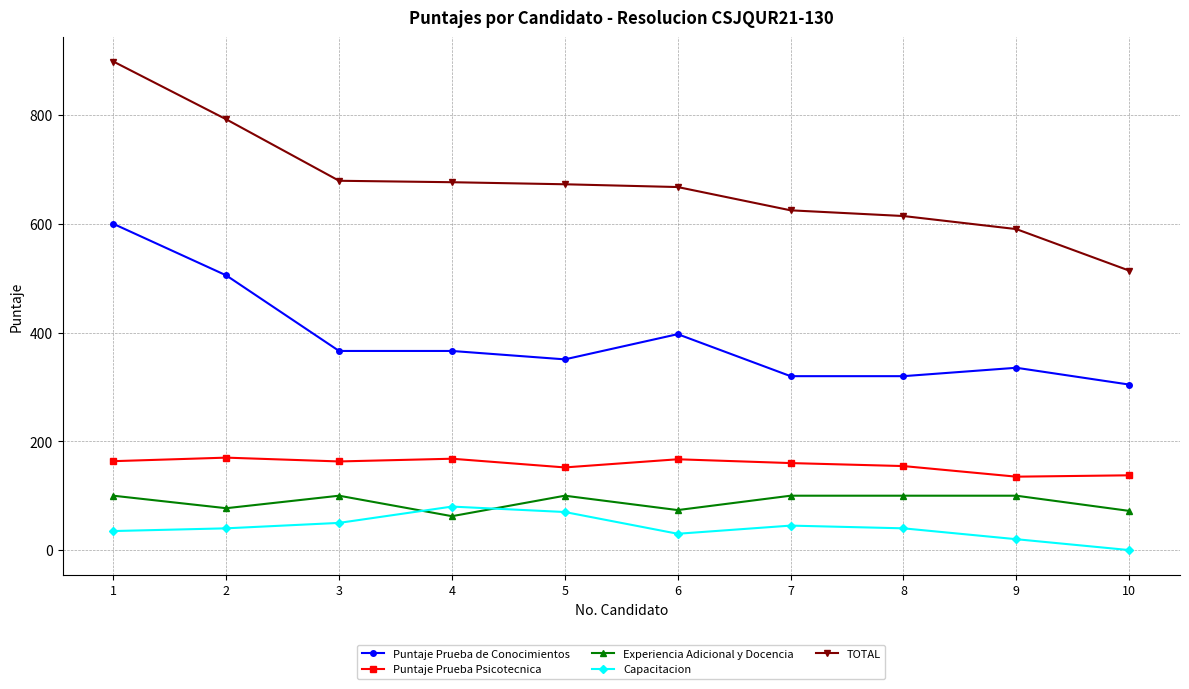

How many lines are shown in the chart?

5